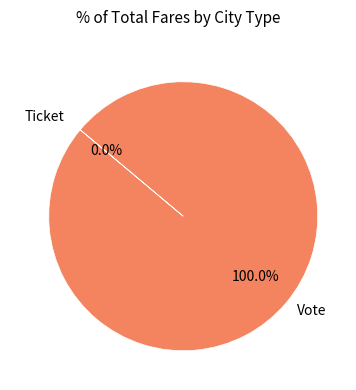

What percentage is the Vote slice, to the nearest percent?

100%